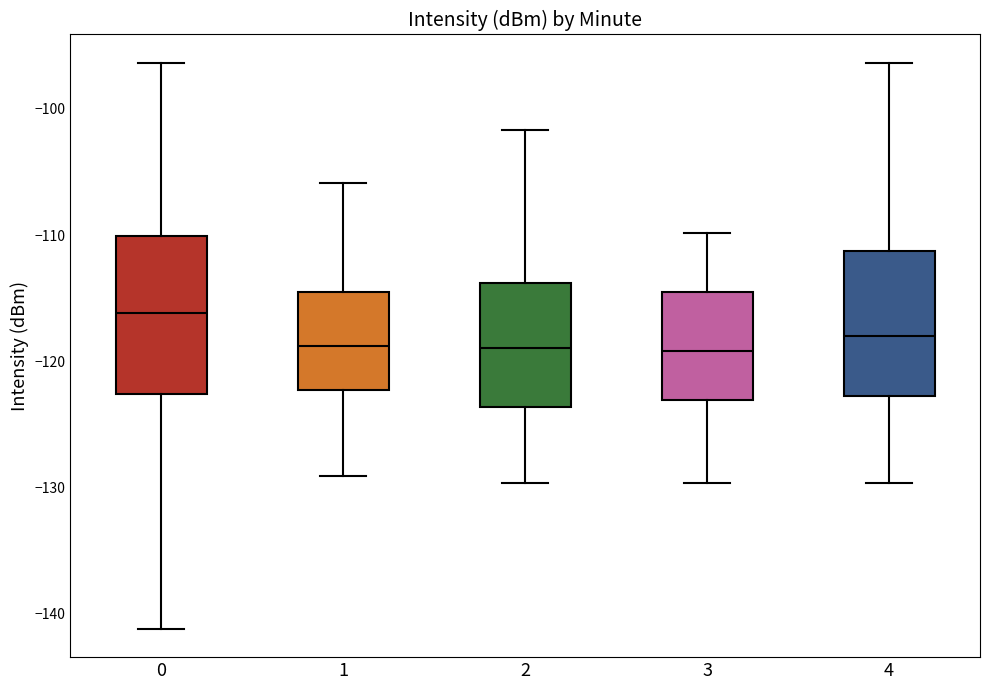

Where does the lower whisker of the box at x = 0 end on the y-axis? The values are not printed on the chart, so give them approximately, as read against the axis.

-141